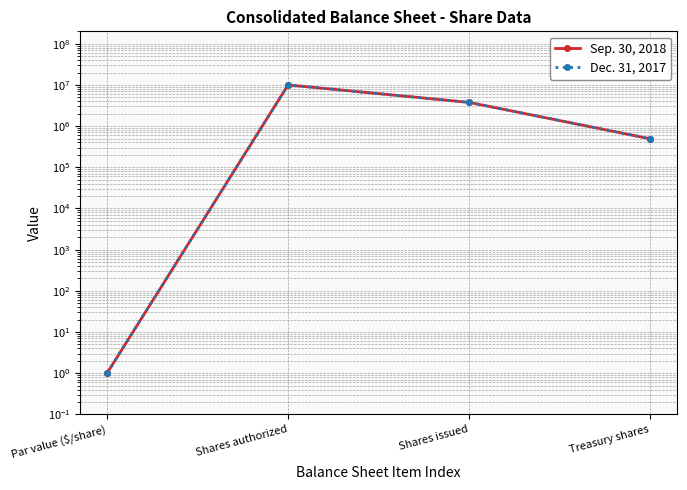

At which label is Sep. 30, 2018 closest to 5000000?

Shares issued